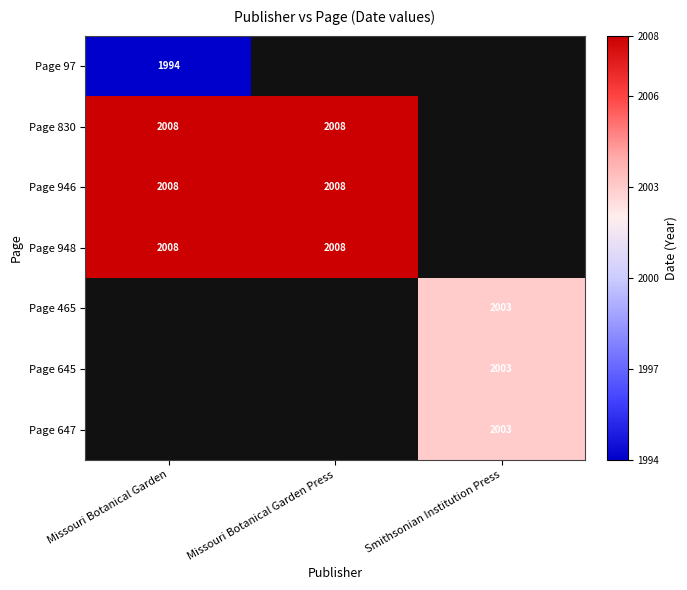

True or false: Page 830 has a value of 3194.3 at Missouri Botanical Garden Press.

False